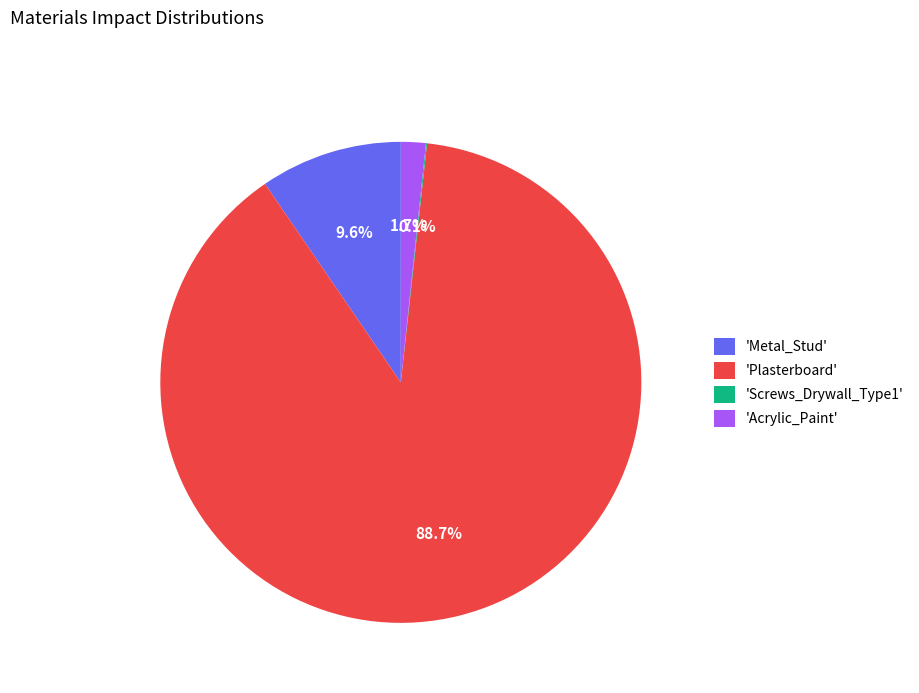

To the nearest percent, what is the average slice percentage?

25%